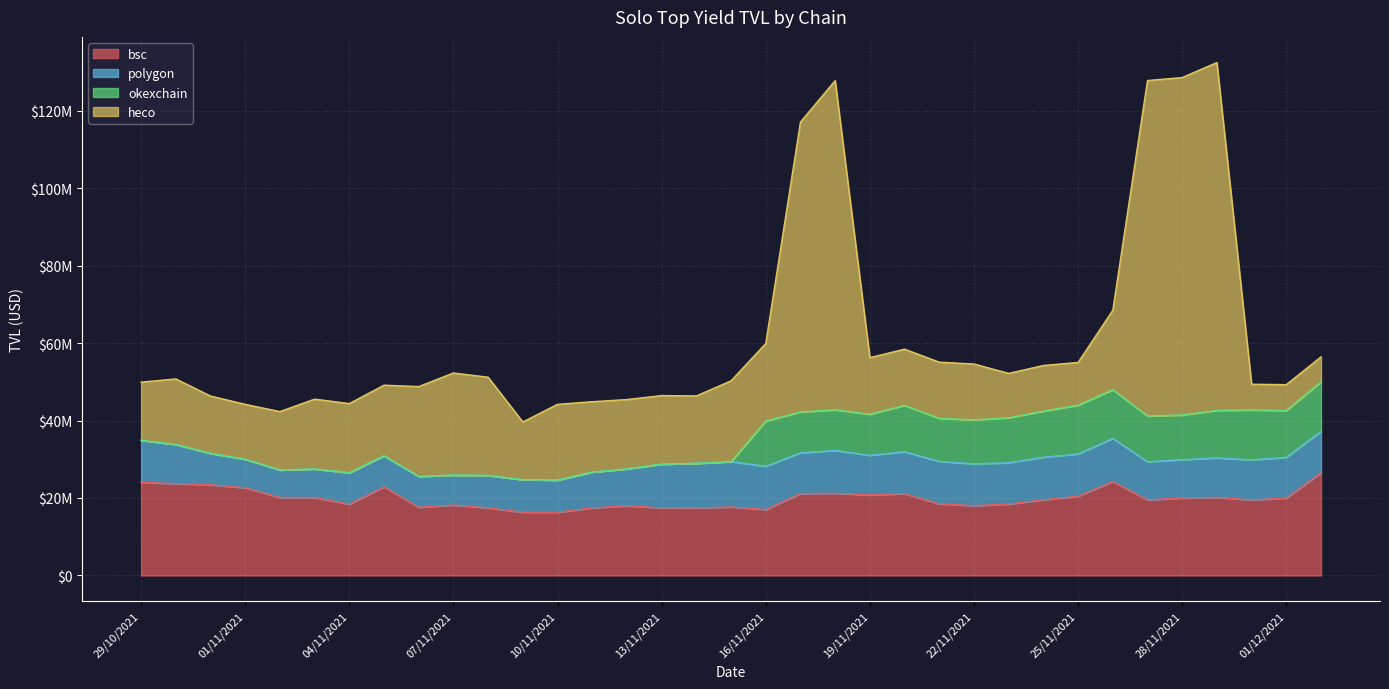

What is the label of the 17th point from the left?

14/11/2021